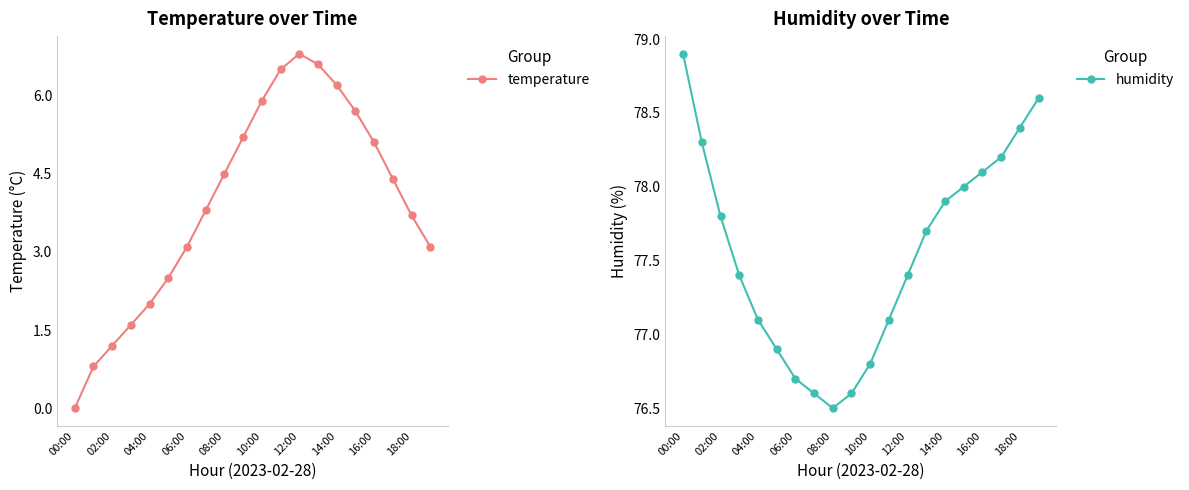

At which label does temperature first exceed 4?

08:00